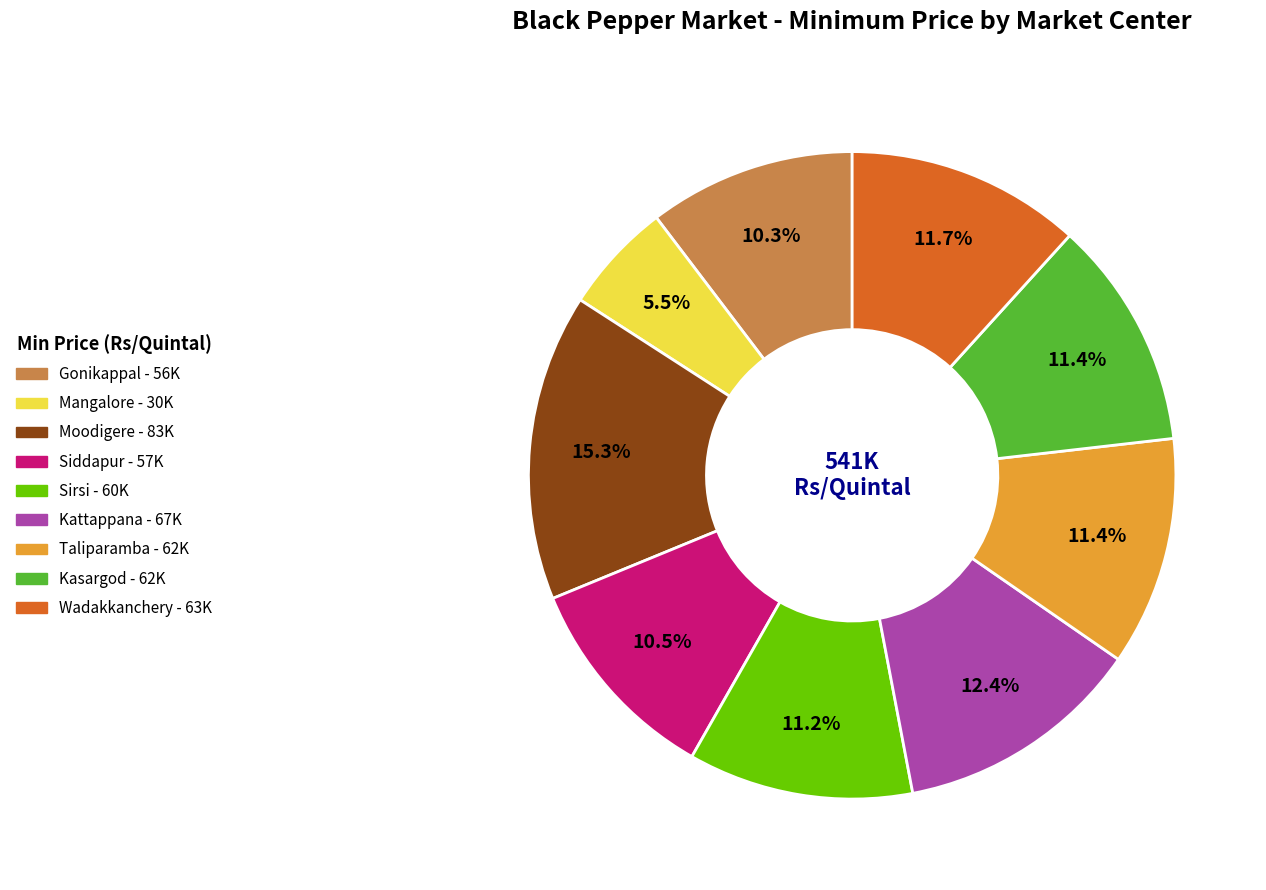

To the nearest percent, what portion does Gonikappal represent?

10%